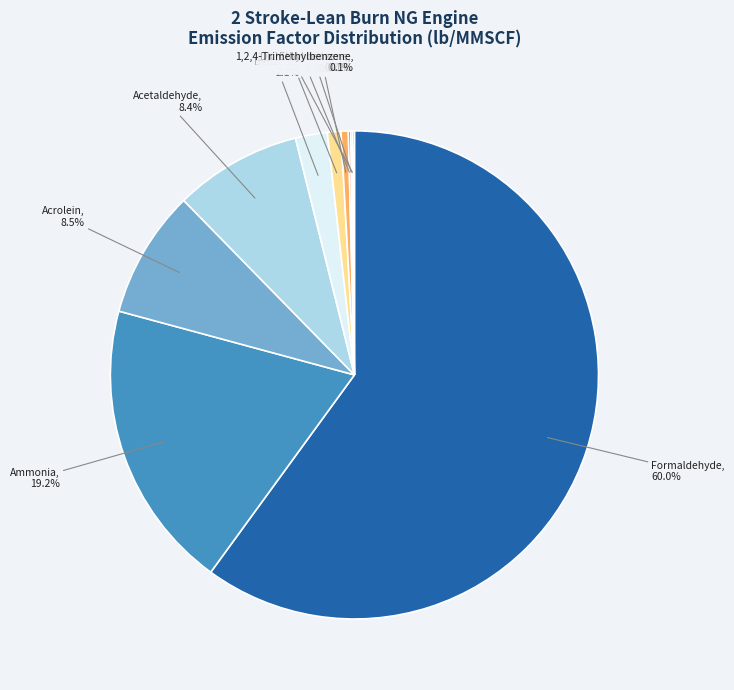

Which has a higher value, Acetaldehyde or Hexane?

Acetaldehyde